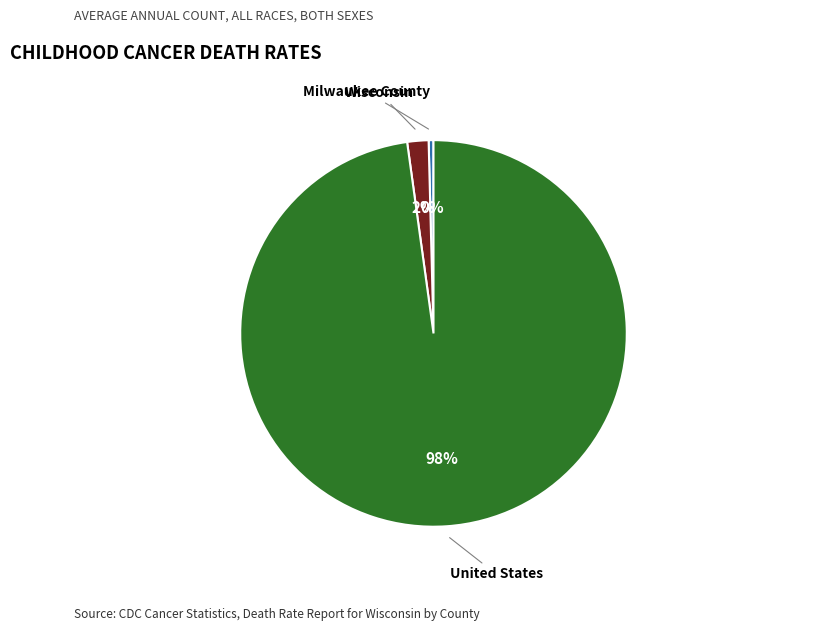

Which has a higher value, Milwaukee County or United States?

United States